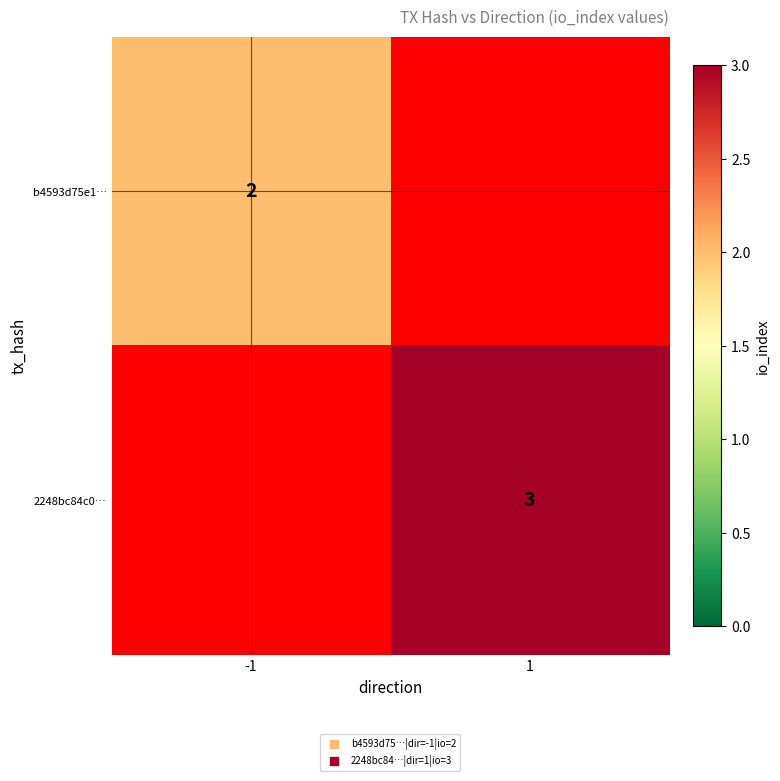

At which label does b4593d75e1… reach its minimum?

-1